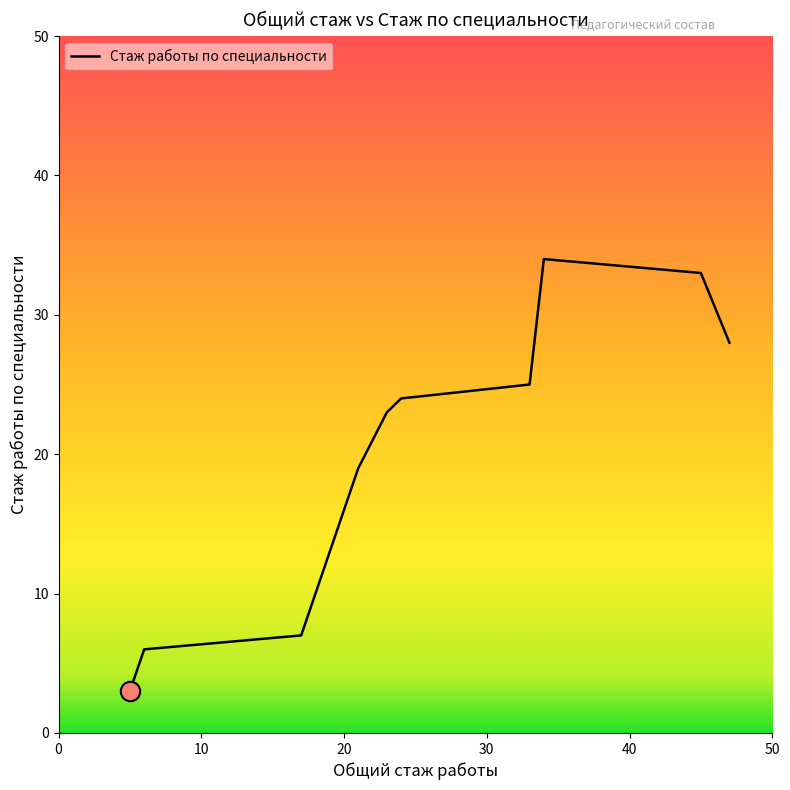

What is the smallest value displayed?

3